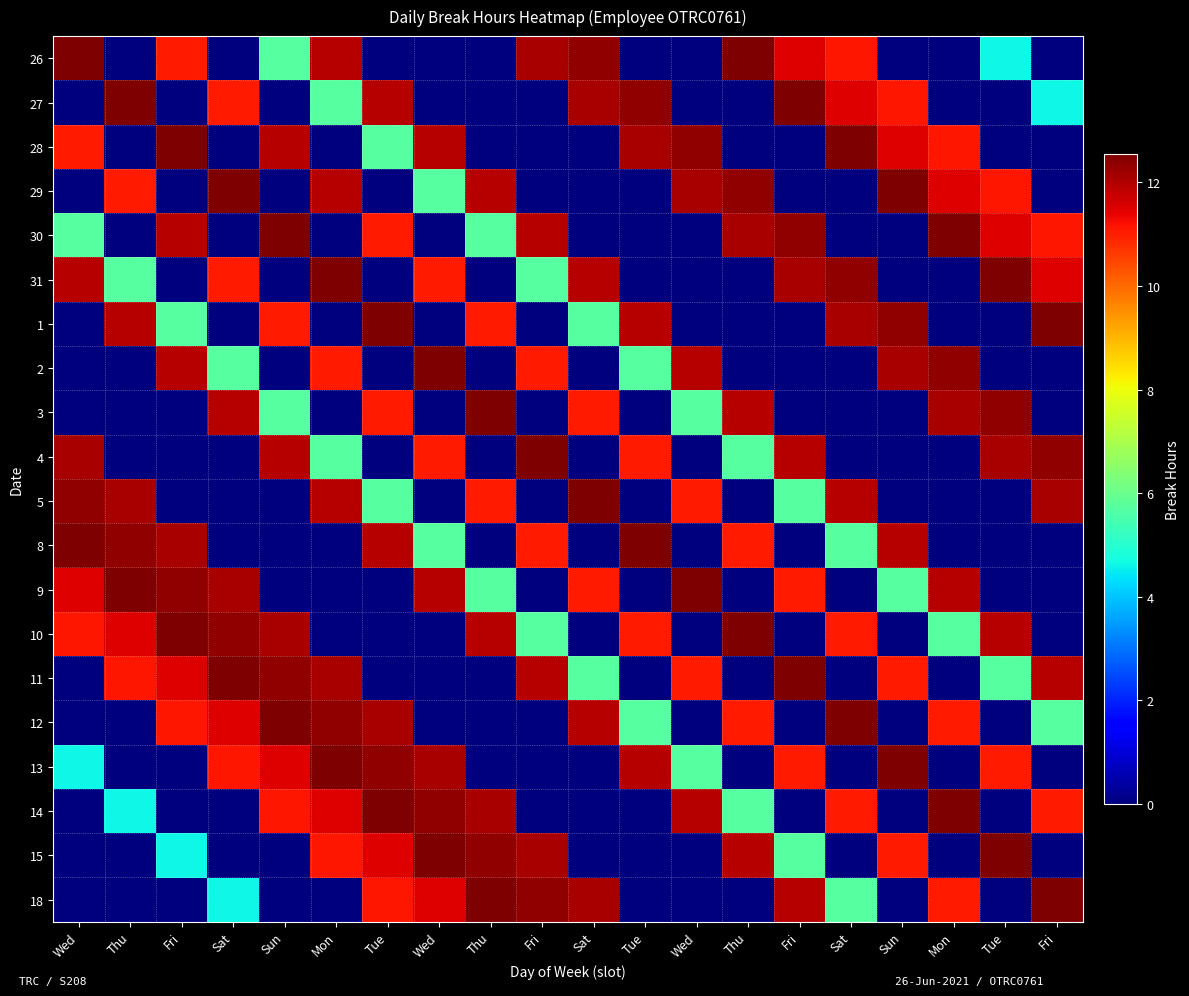

Which has a higher value, Wed or Fri?

Wed